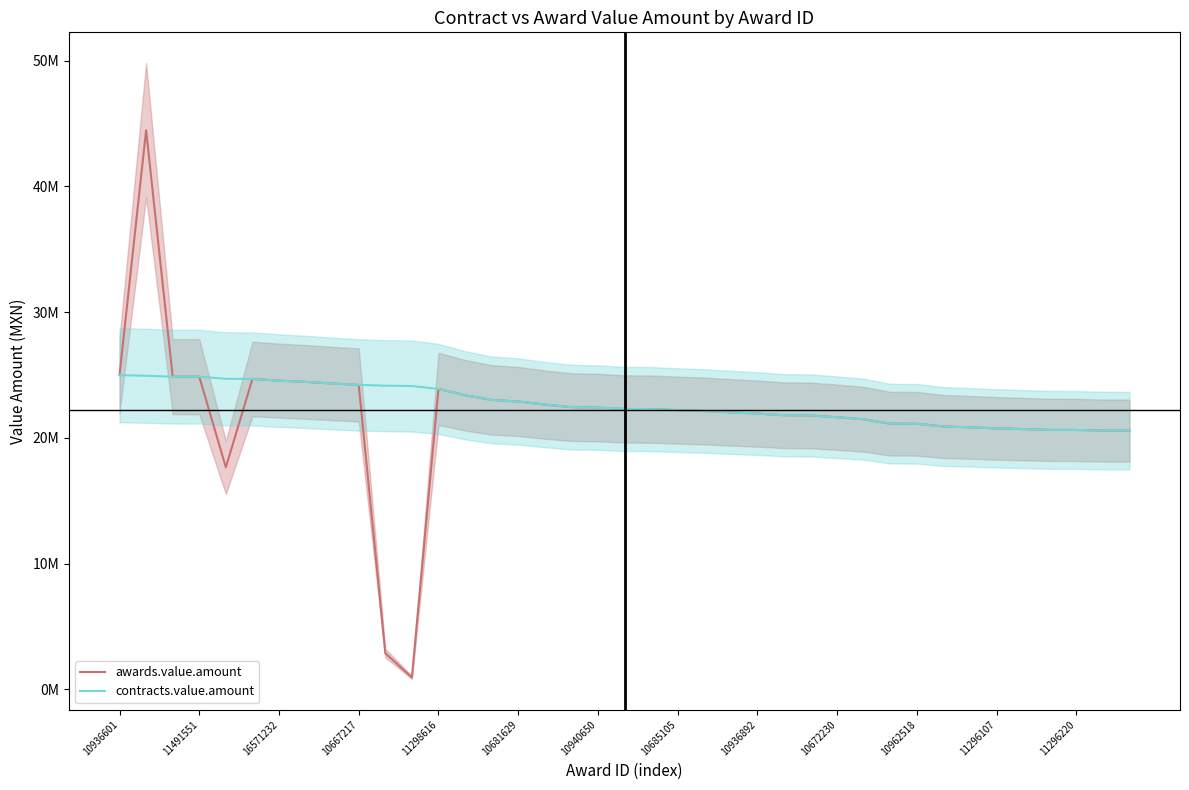

Is the value of contracts.value.amount at 22 greater than the value of awards.value.amount at 11491551?

No